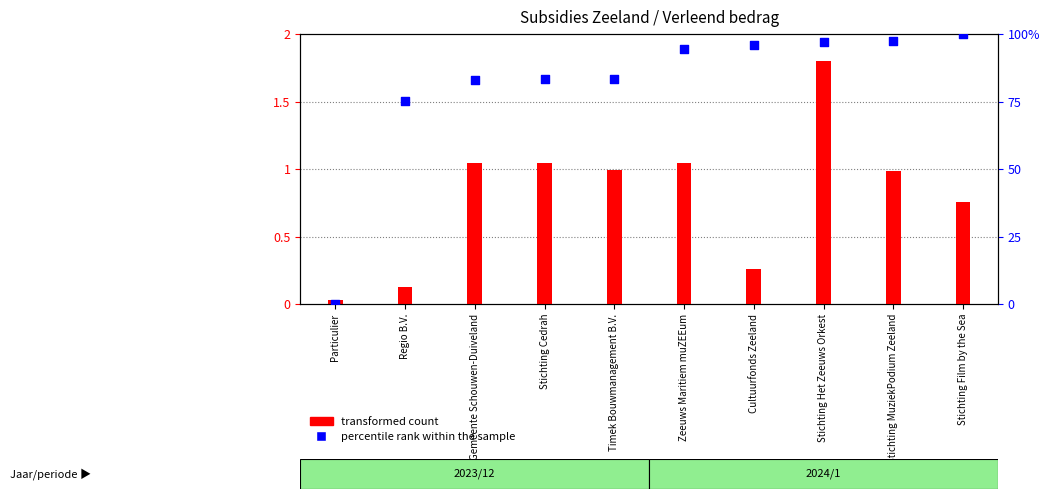

What are all the series names shown in the legend?

transformed count, percentile rank within the sample